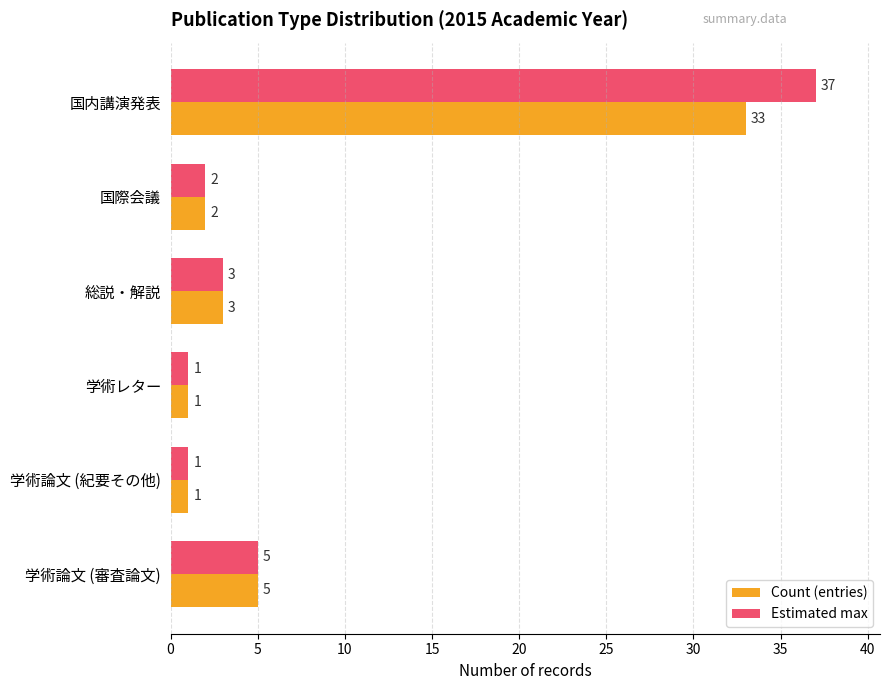

Count the number of data series in this chart.

2